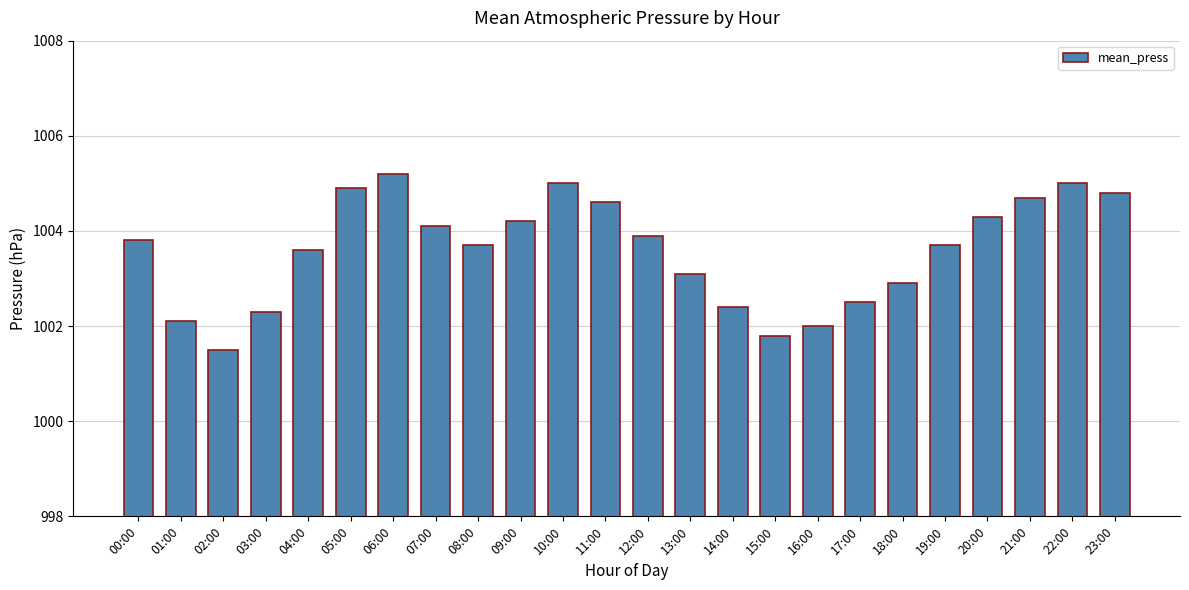

Reading left to right, list all the values displayed in this chart.

00:00=1003.8	01:00=1002.1	02:00=1001.5	03:00=1002.3	04:00=1003.6	05:00=1004.9	06:00=1005.2	07:00=1004.1	08:00=1003.7	09:00=1004.2	10:00=1005.0	11:00=1004.6	12:00=1003.9	13:00=1003.1	14:00=1002.4	15:00=1001.8	16:00=1002.0	17:00=1002.5	18:00=1002.9	19:00=1003.7	20:00=1004.3	21:00=1004.7	22:00=1005.0	23:00=1004.8